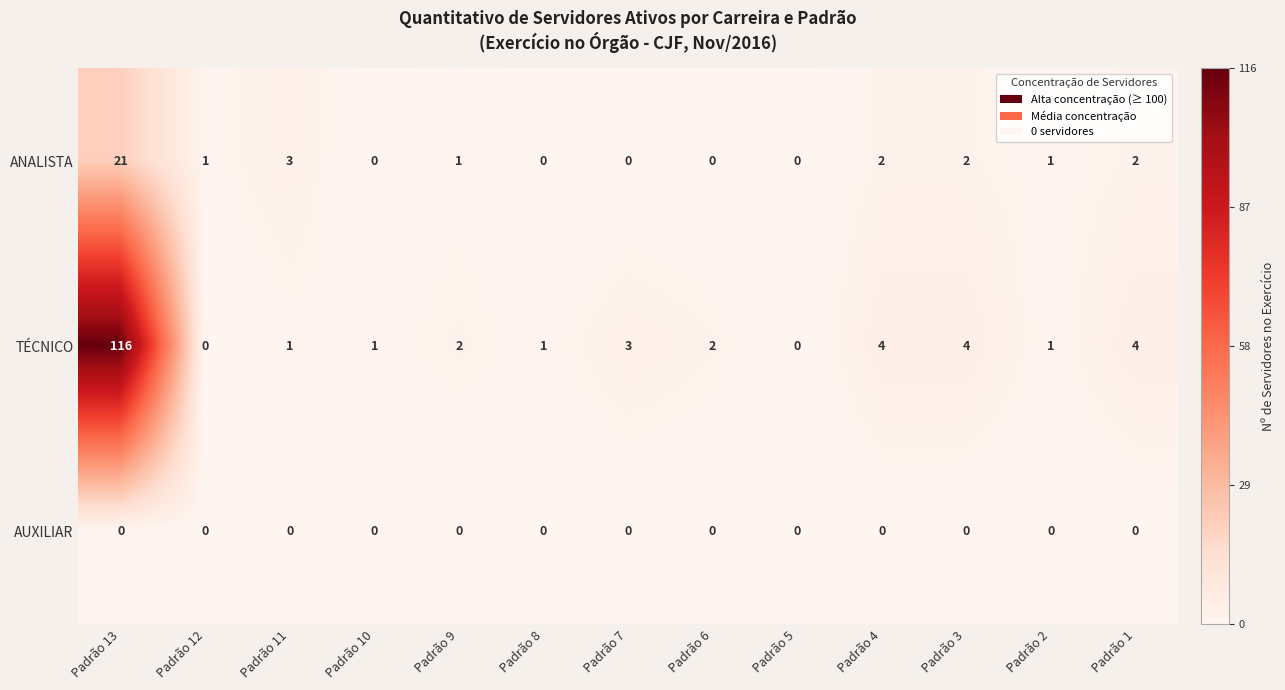

What is the highest value of the TÉCNICO series?

116